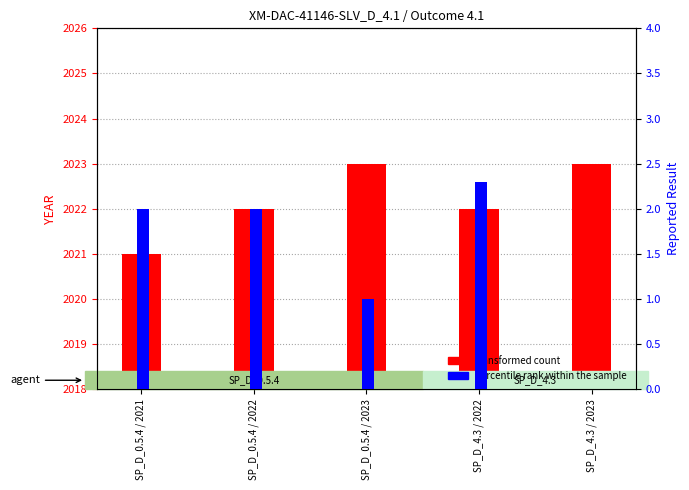

What is the maximum value for percentile rank within the sample?

2.3